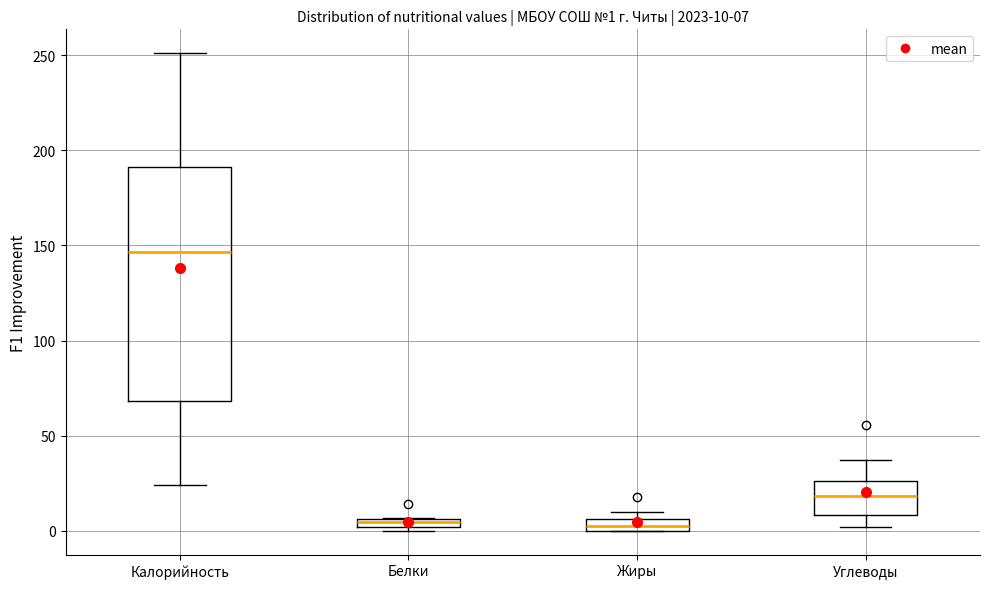

Which box is the tallest, from its lower edge to its upper edge?

Калорийность